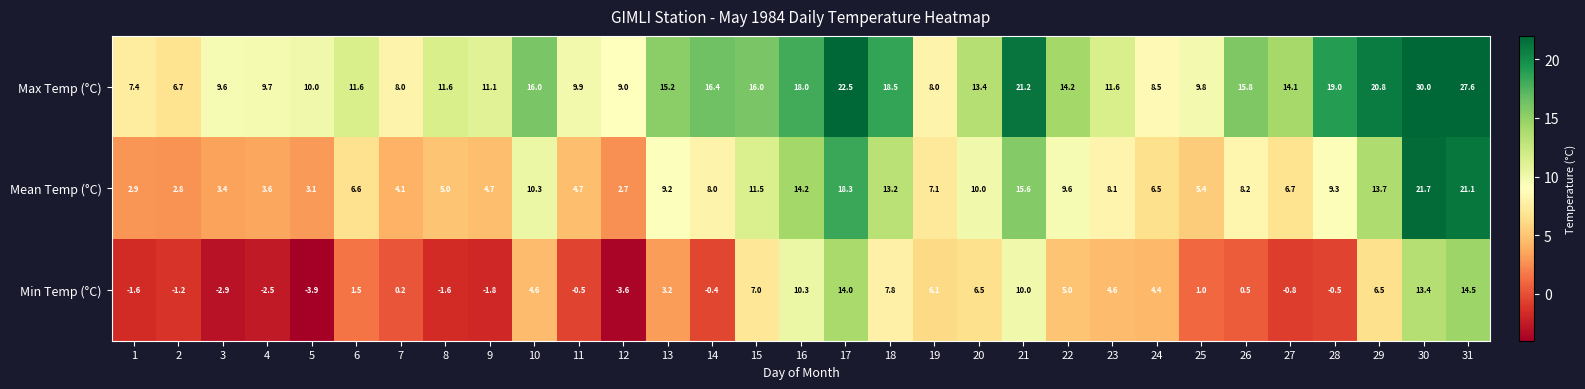

What is the spread (max minus min) of values at 16?

7.7